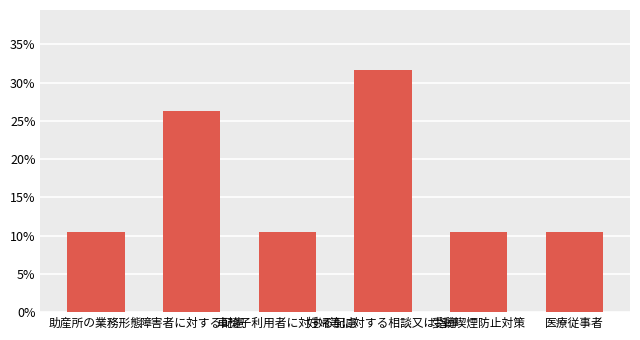

Which category has the highest value across all series?

妊婦等に対する相談又は指導